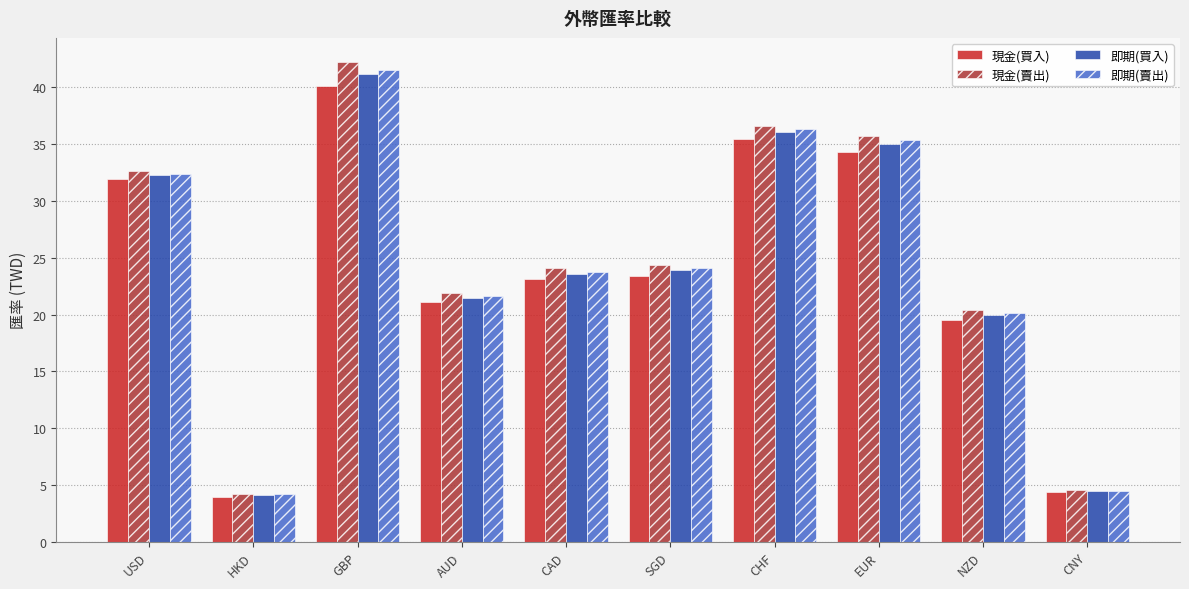

Between EUR and CNY, which series saw the biggest shift?

現金(賣出)